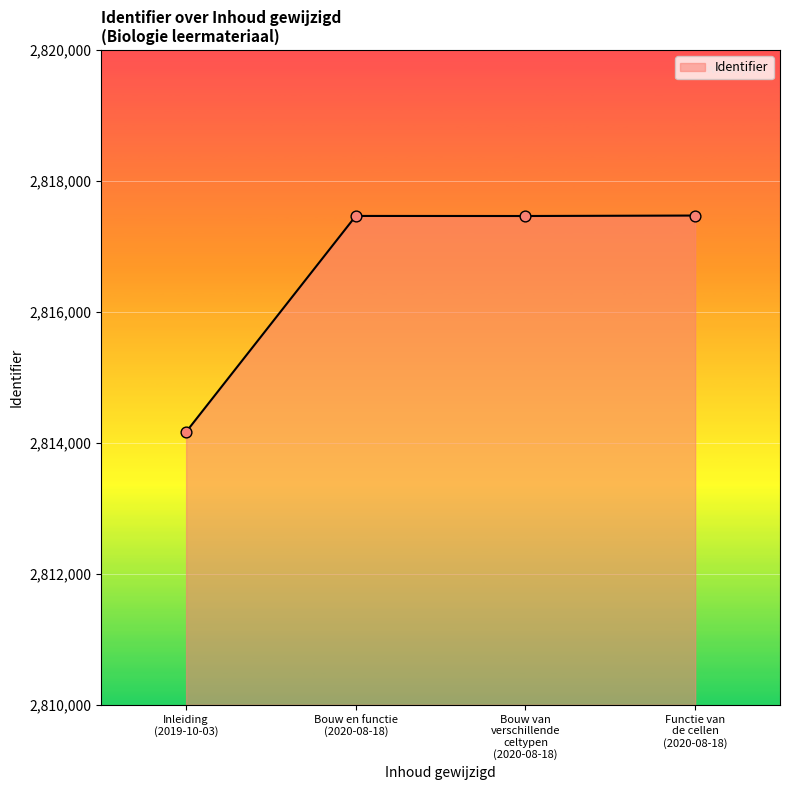

What is the maximum value shown in the chart?

2817472